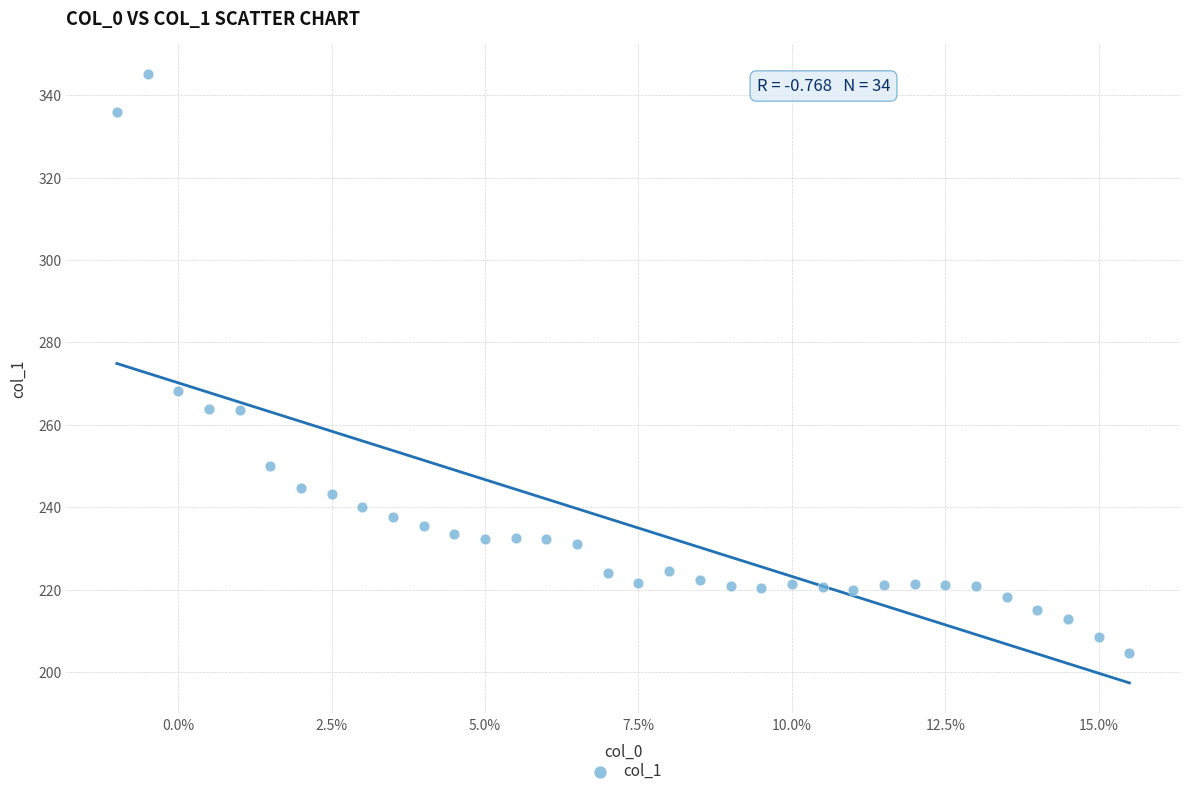

What Y value in the scatter plot is closest to 274?

268.3